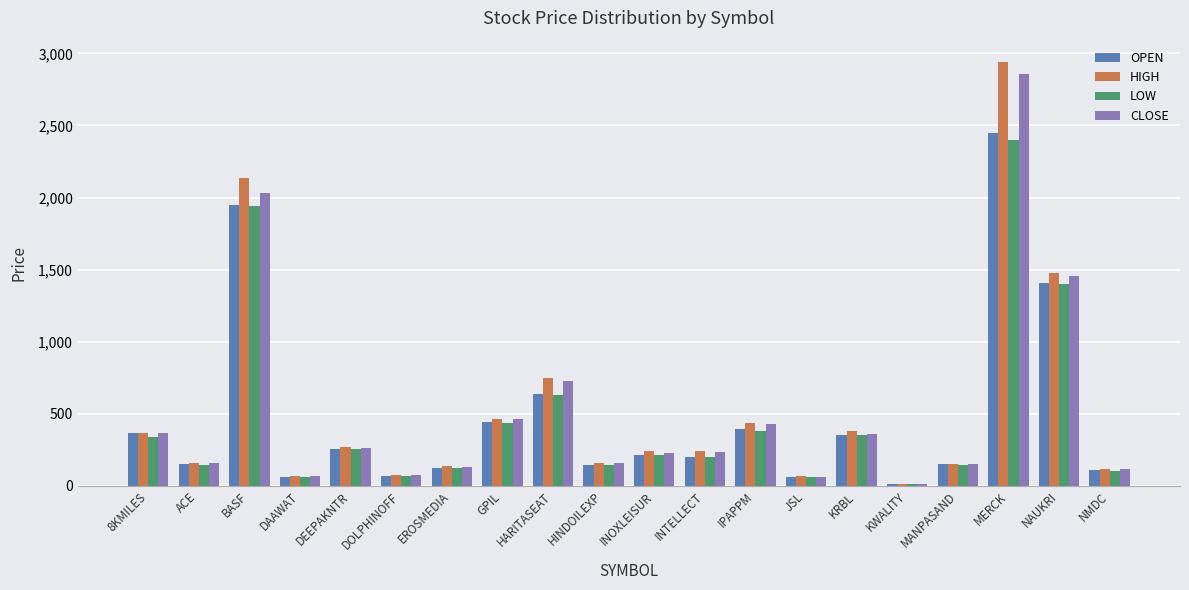

What is the approximate value of LOW at NAUKRI?

1397.0